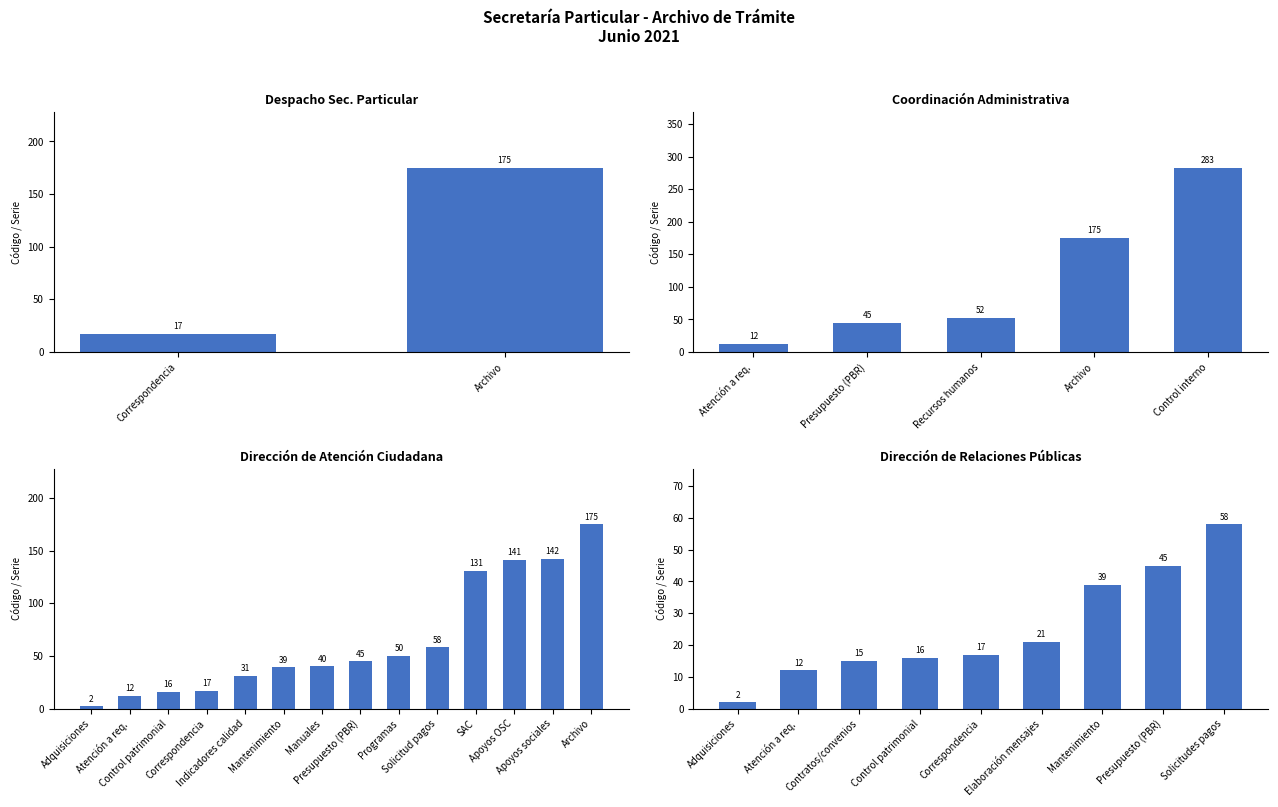

What is the change in value from Mantenimiento to Manuales?

+1